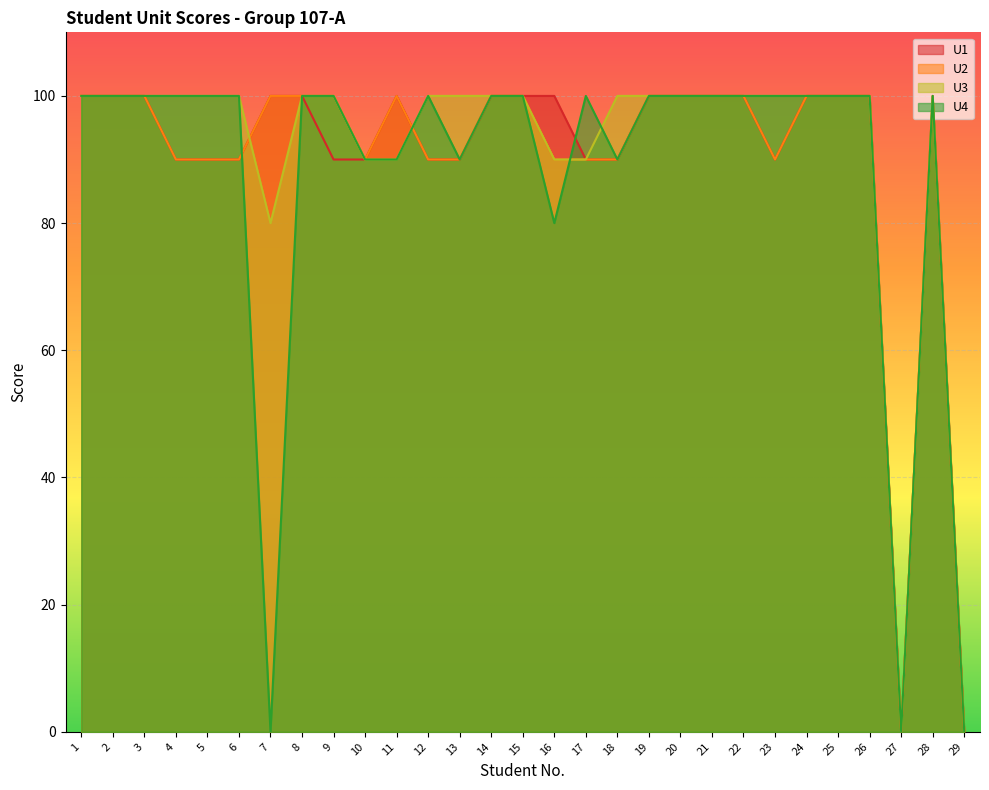

Reading right to left, what are all the values shown in this chart?

U1: 29=0	28=100	27=0	26=100	25=100	24=100	23=90	22=100	21=100	20=100	19=100	18=90	17=90	16=100	15=100	14=100	13=90	12=90	11=100	10=90	9=90	8=100	7=100	6=90	5=90	4=90	3=100	2=100	1=100
U2: 29=0	28=100	27=0	26=100	25=100	24=100	23=90	22=100	21=100	20=100	19=100	18=90	17=90	16=90	15=100	14=100	13=90	12=90	11=100	10=90	9=100	8=100	7=100	6=90	5=90	4=90	3=100	2=100	1=100
U3: 29=0	28=100	27=0	26=100	25=100	24=100	23=100	22=100	21=100	20=100	19=100	18=100	17=90	16=90	15=100	14=100	13=100	12=100	11=90	10=90	9=100	8=100	7=80	6=100	5=100	4=100	3=100	2=100	1=100
U4: 29=0	28=100	27=0	26=100	25=100	24=100	23=100	22=100	21=100	20=100	19=100	18=90	17=100	16=80	15=100	14=100	13=90	12=100	11=90	10=90	9=100	8=100	7=0	6=100	5=100	4=100	3=100	2=100	1=100